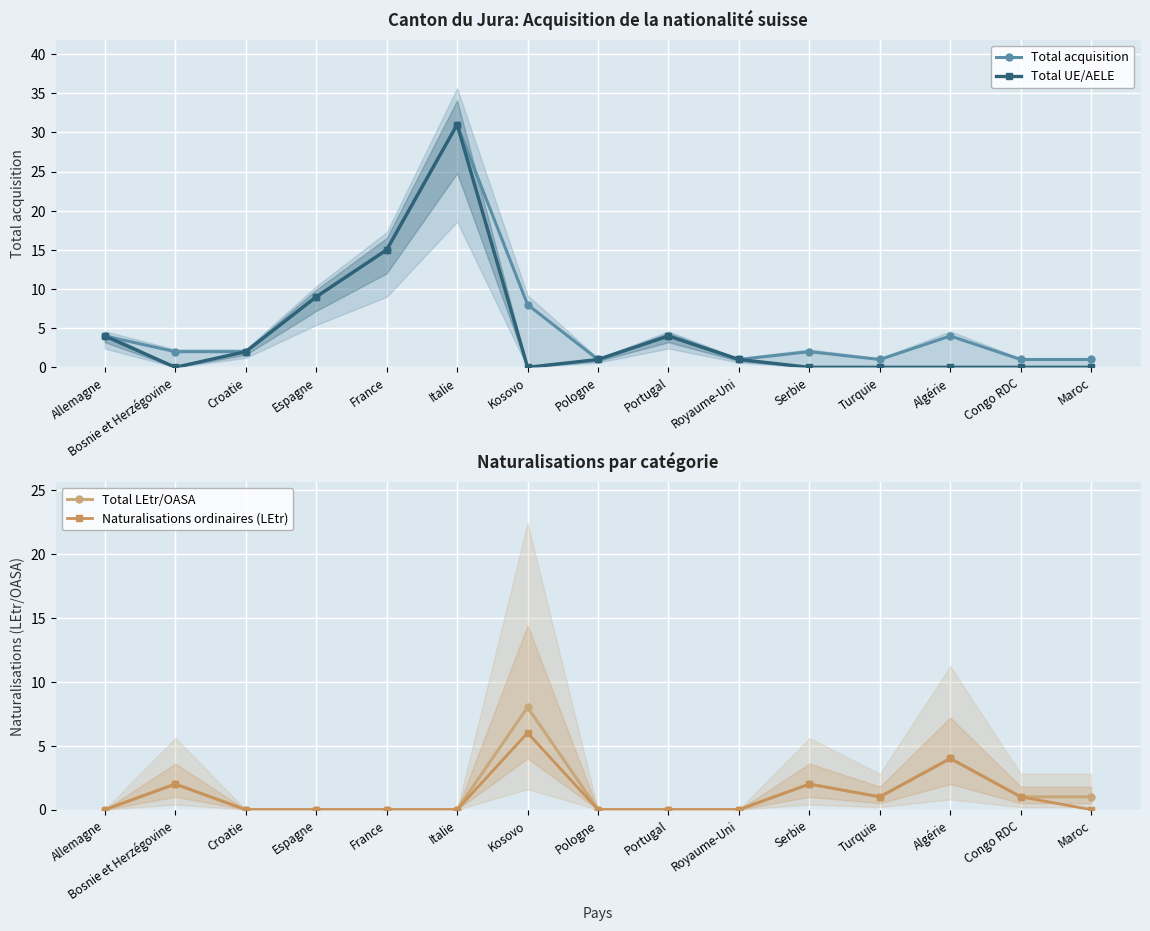

Is this an area chart (filled region under the line)?

No